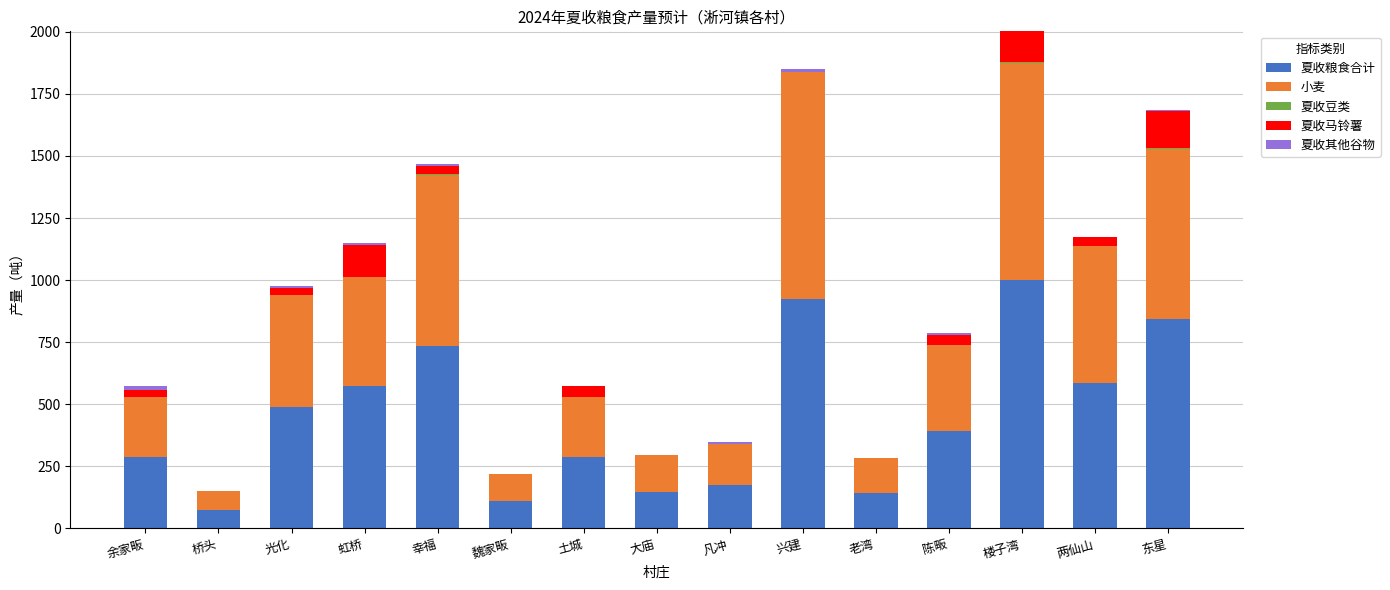

What is the highest value of the 夏收粮食合计 series?

1000.9